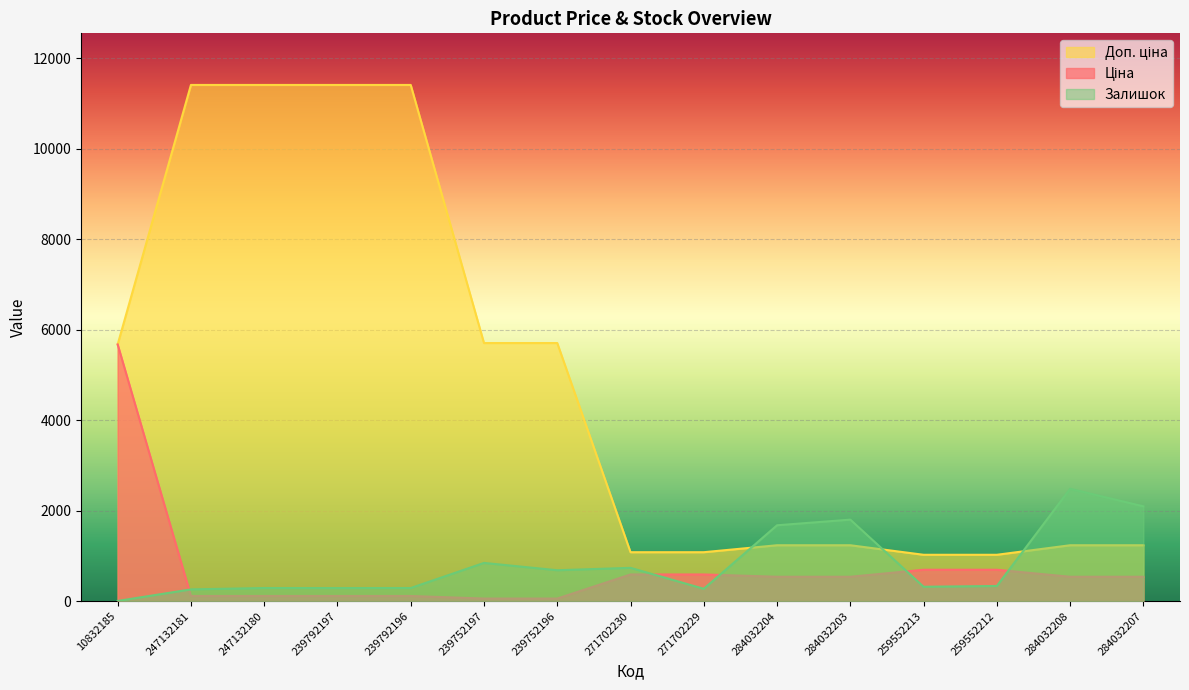

Read the Ціна value at 259552212.

693.7